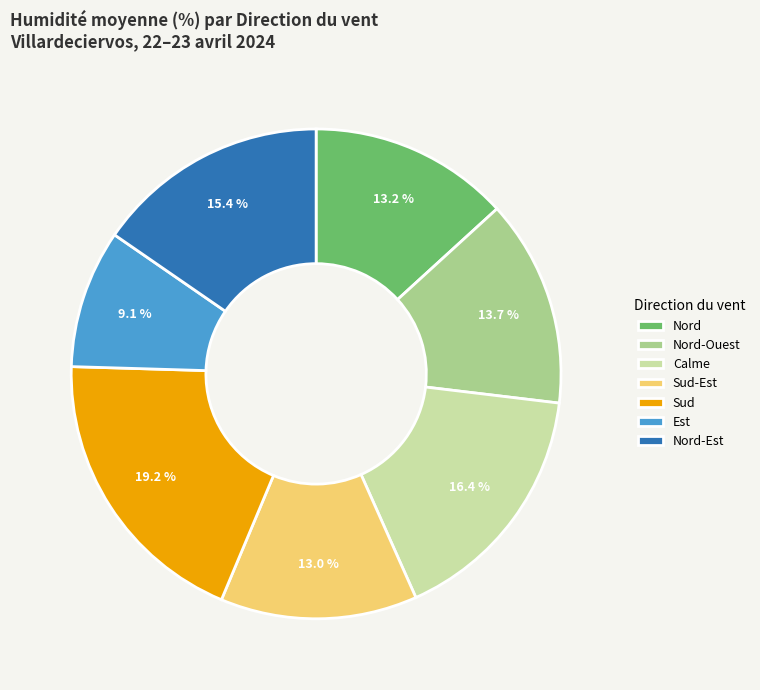

How much of the chart is everything except Calme?

83.6%